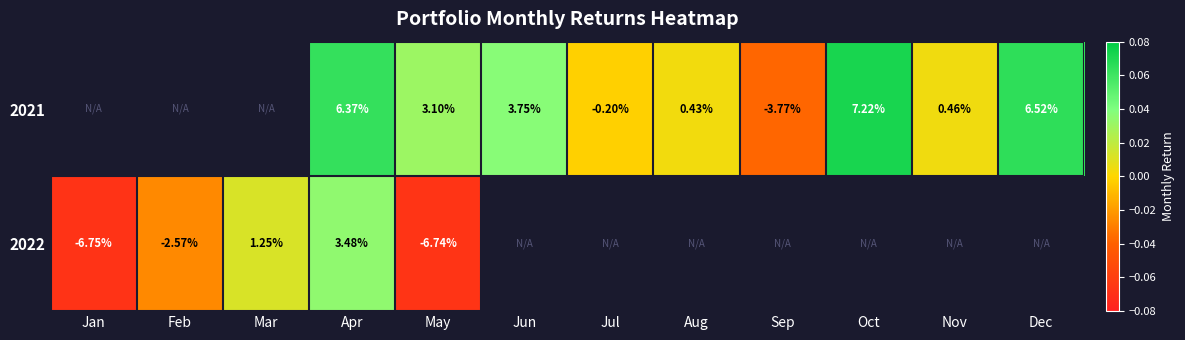

Which series changed the most between Apr and Oct?

2021